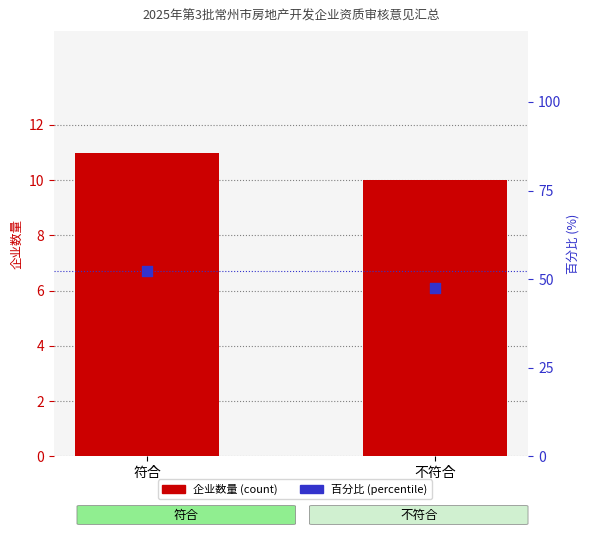

At which category is the sum across all series the highest?

符合